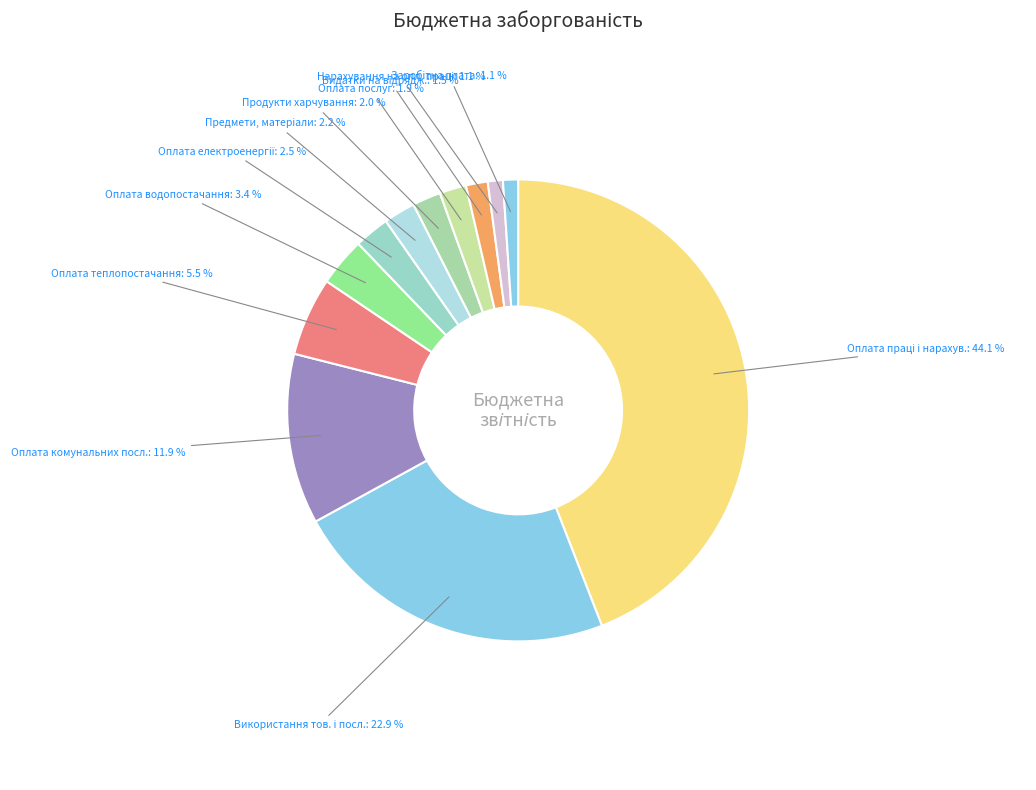

How many segments does this pie chart have?

12